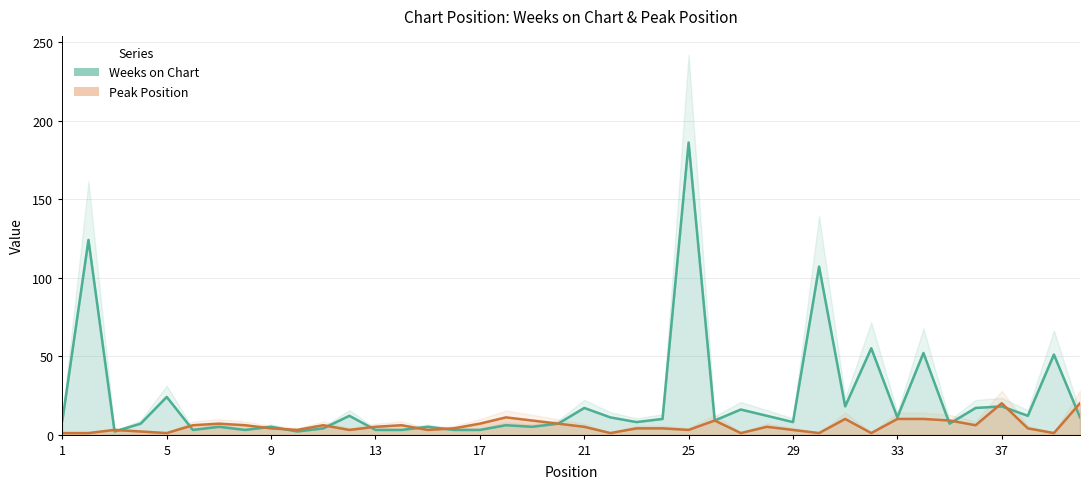

True or false: Weeks on Chart has more than 0 interior local peaks.

True